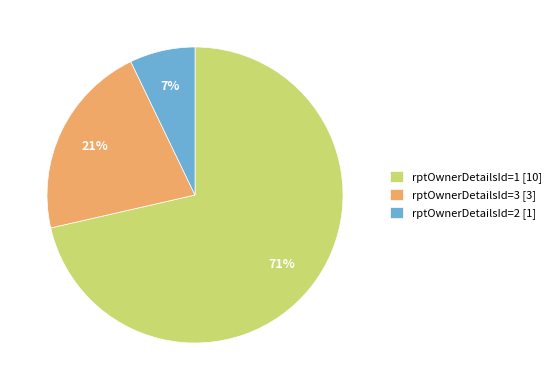

Is it true that rptOwnerDetailsId=1 [10] is 79% of the pie?

False